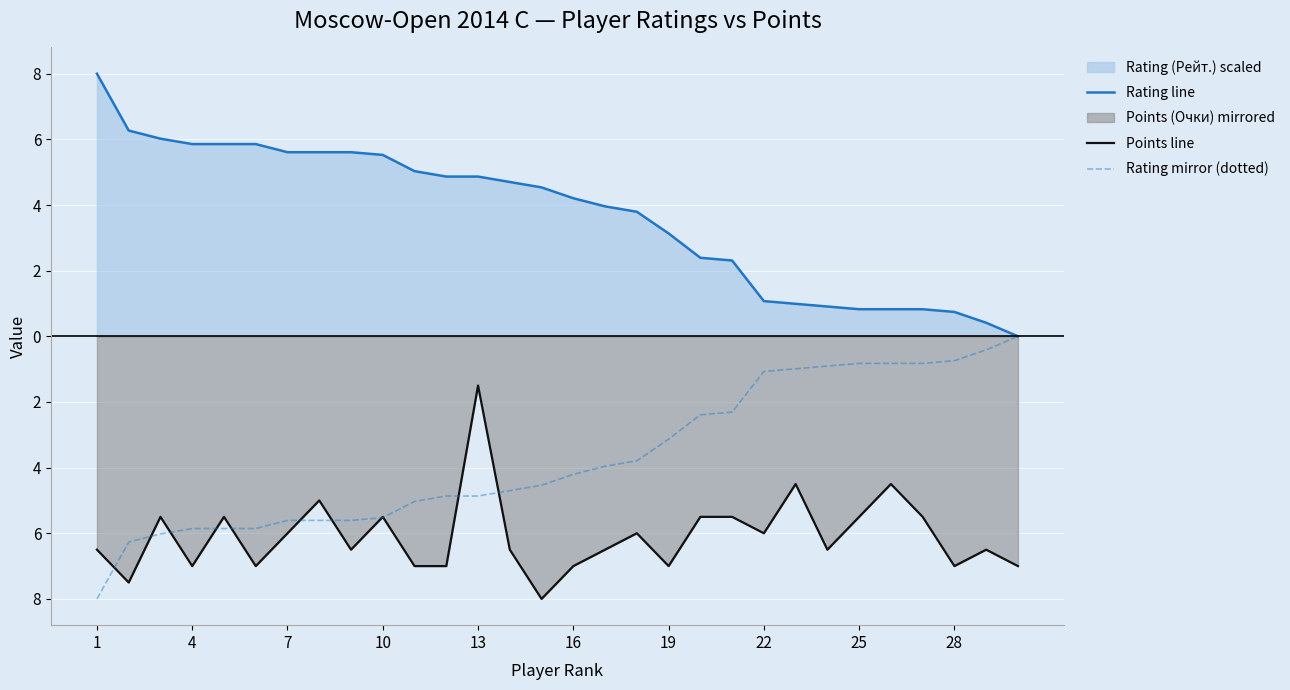

True or false: Points line and Rating line intersect in this chart.

False